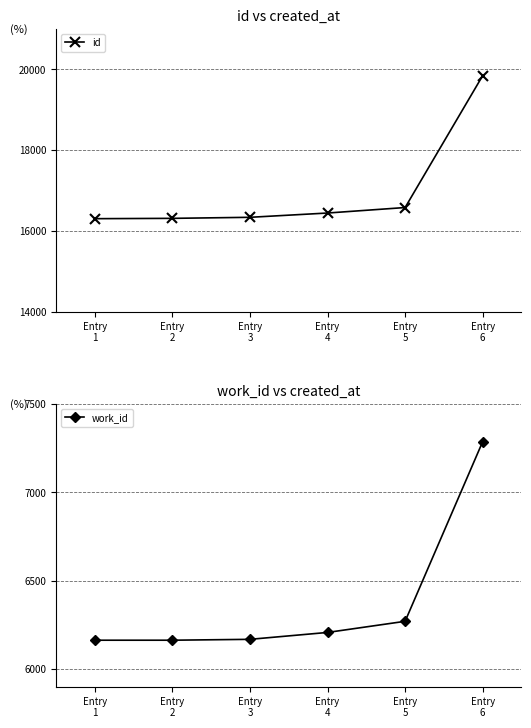

What is the sum of all id values?

101818